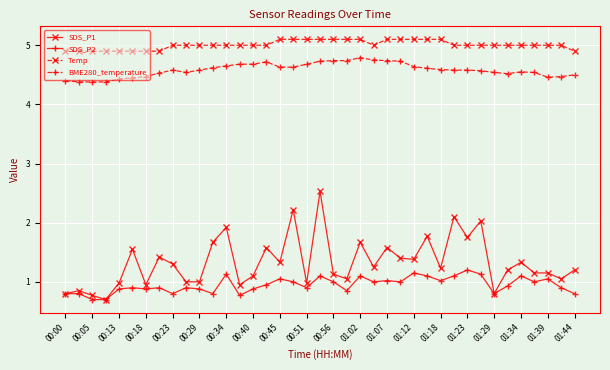

Which series has the widest spread of values?

SDS_P1